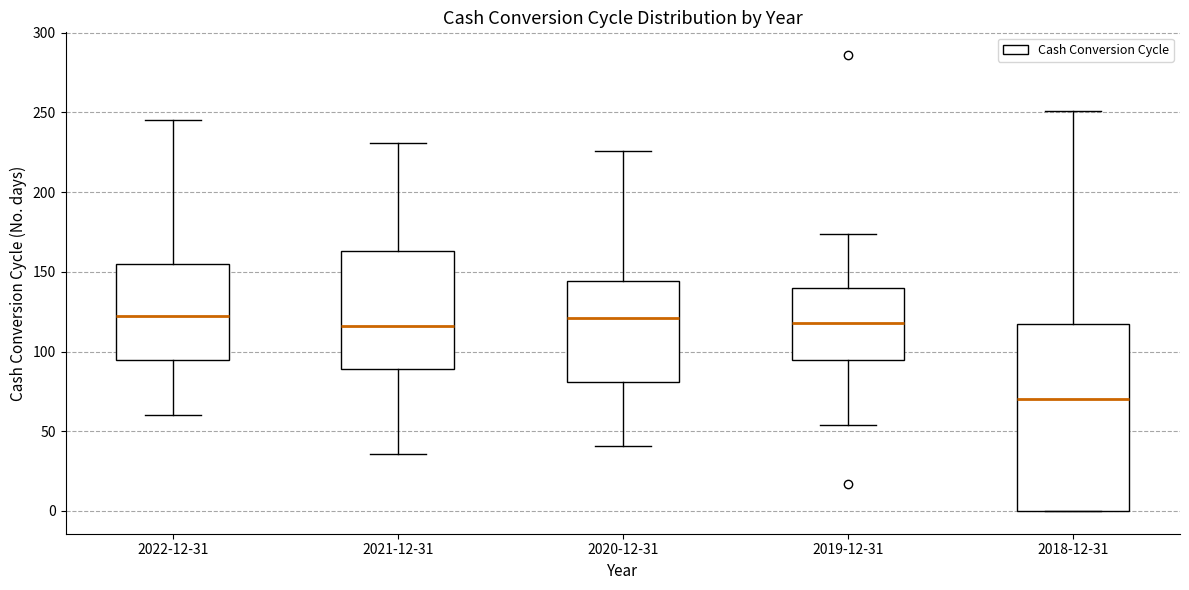

Comparing the boxes themselves (not the whiskers), which one is the tallest?

2018-12-31